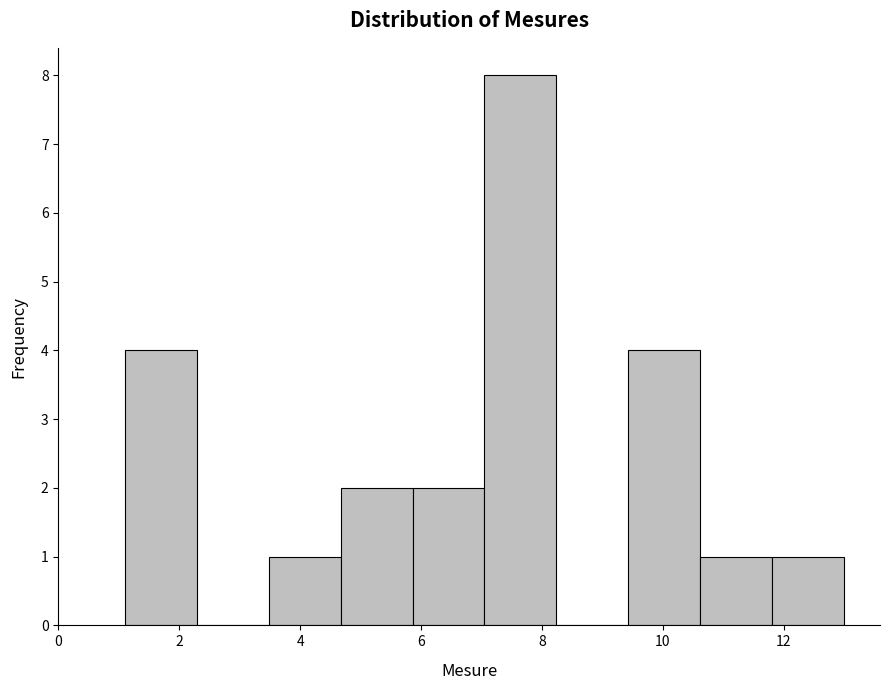

Which range on the x-axis has the tallest bar?

7.0 to 8.2